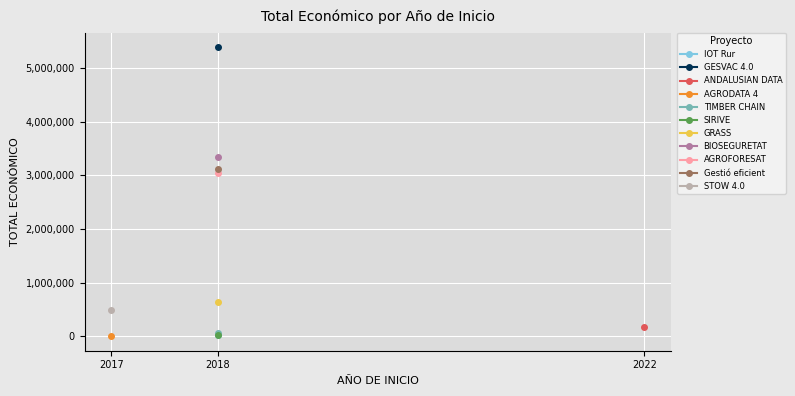

True or false: the data shows 44606 at 2018.

False